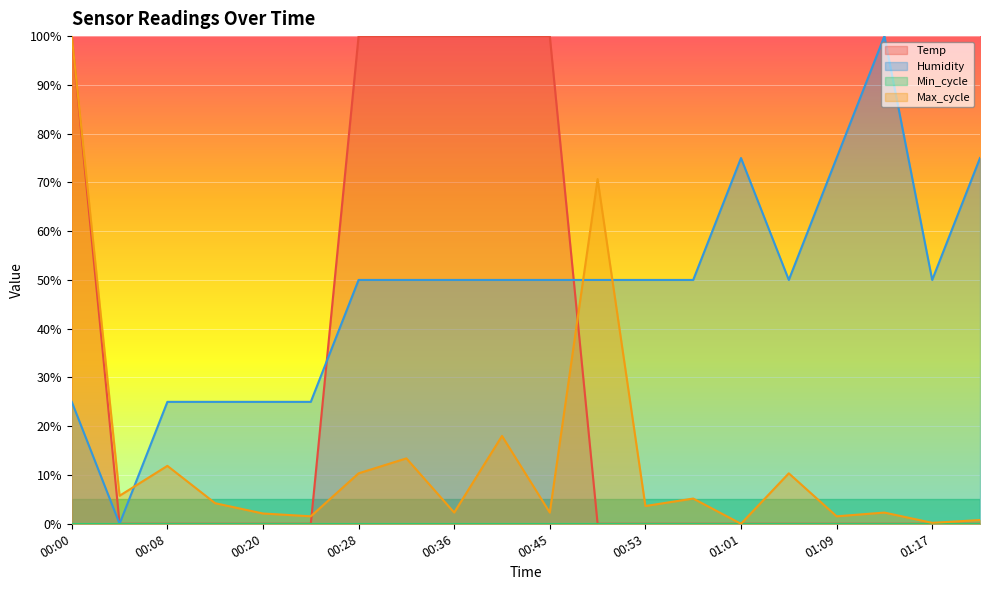

Which series ends up on top after the final intersection of Humidity and Max_cycle?

Humidity